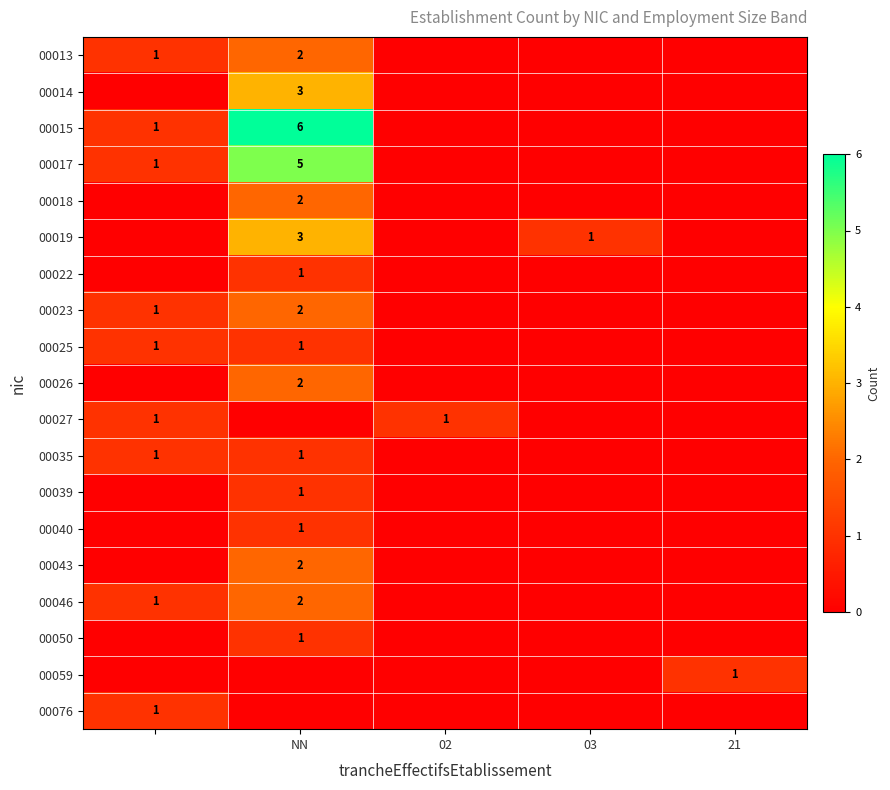

Which series has the largest total across all categories?

00015